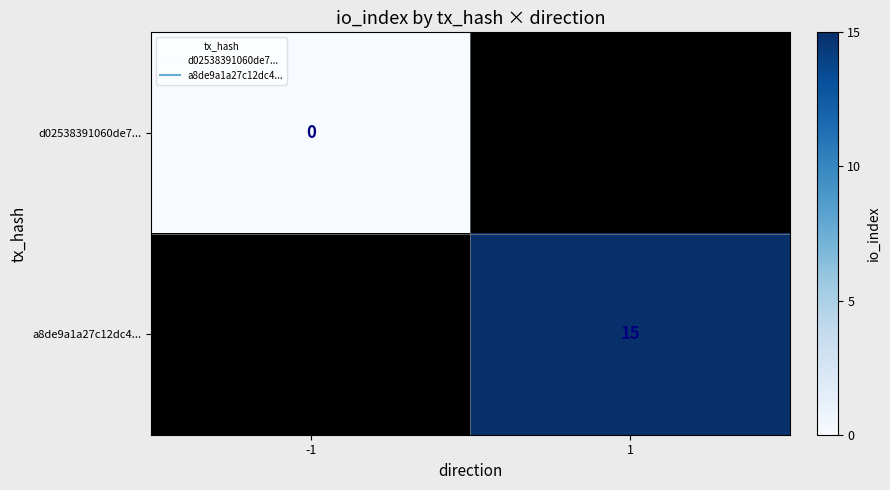

Rank the categories by d02538391060de7... value from lowest to highest.

-1, 1